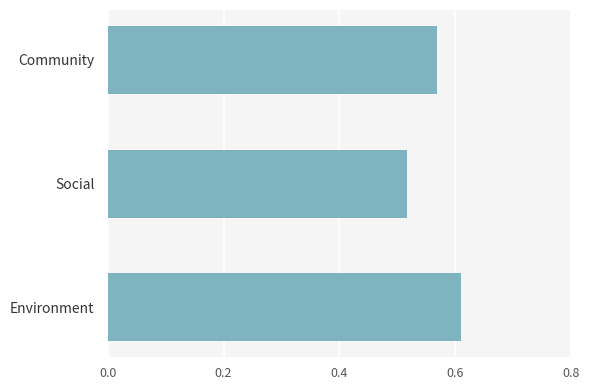

How many values are between 0 and 1?

3